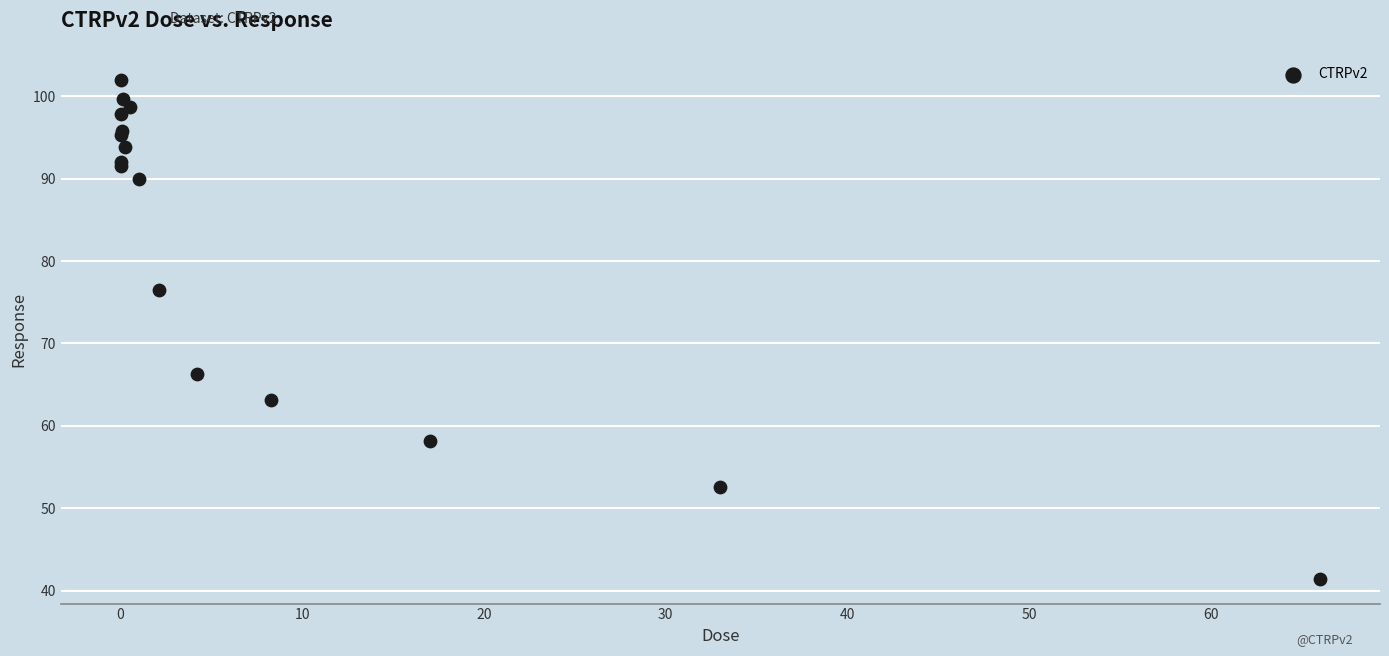

What Y value in the scatter plot is closest to 71?

66.3